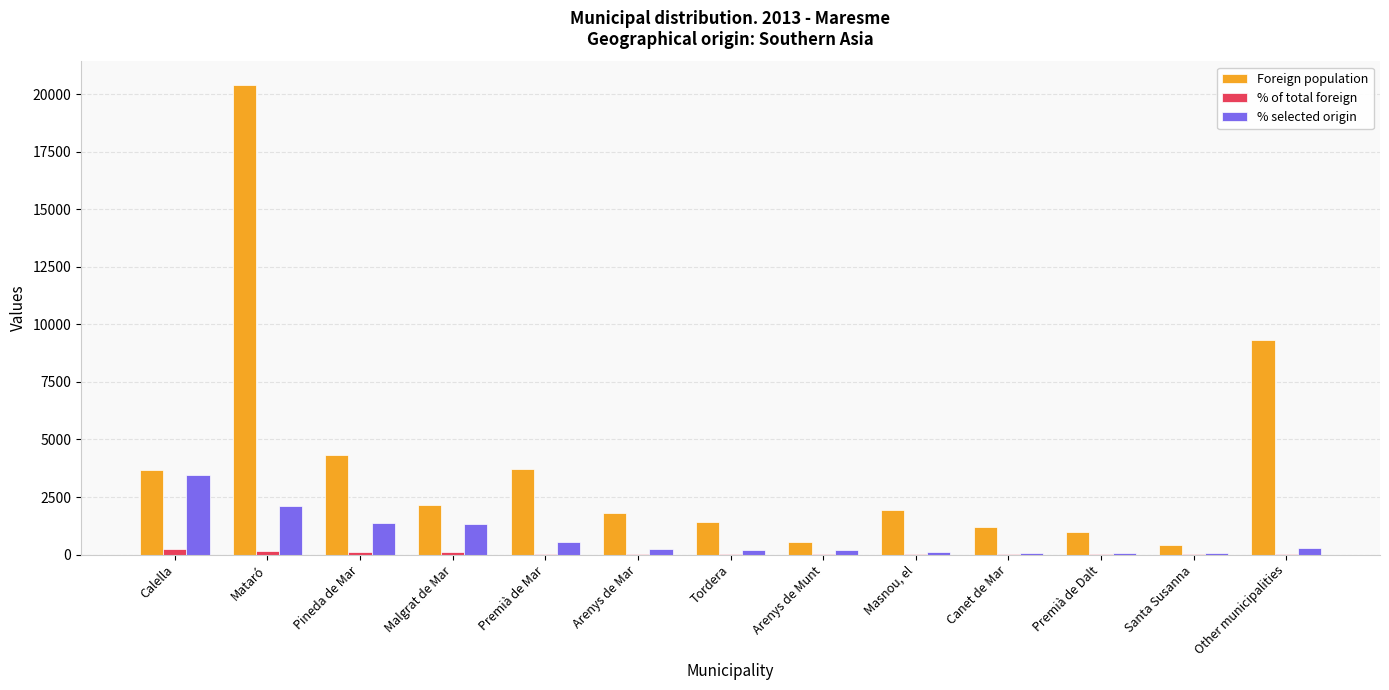

The % selected origin series shows 272 at Other municipalities. True or false?

True